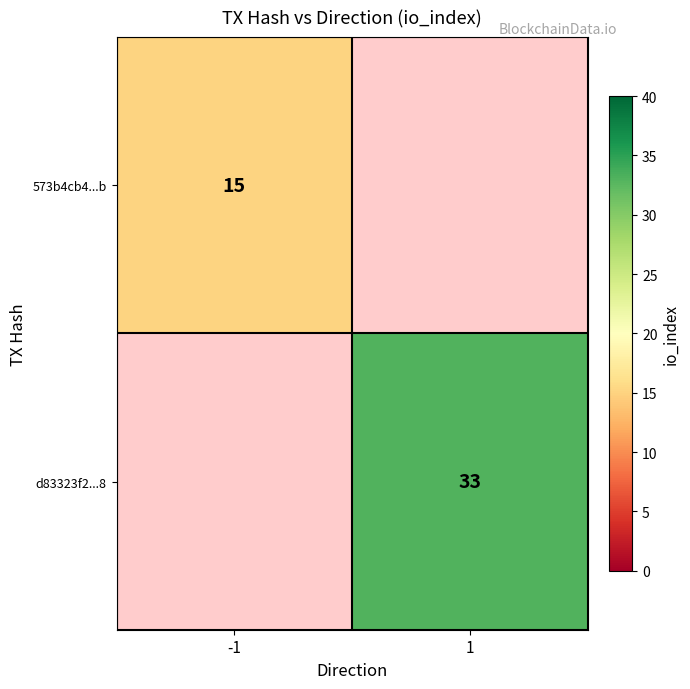

Is it true that 573b4cb4...b equals 25 at -1?

False